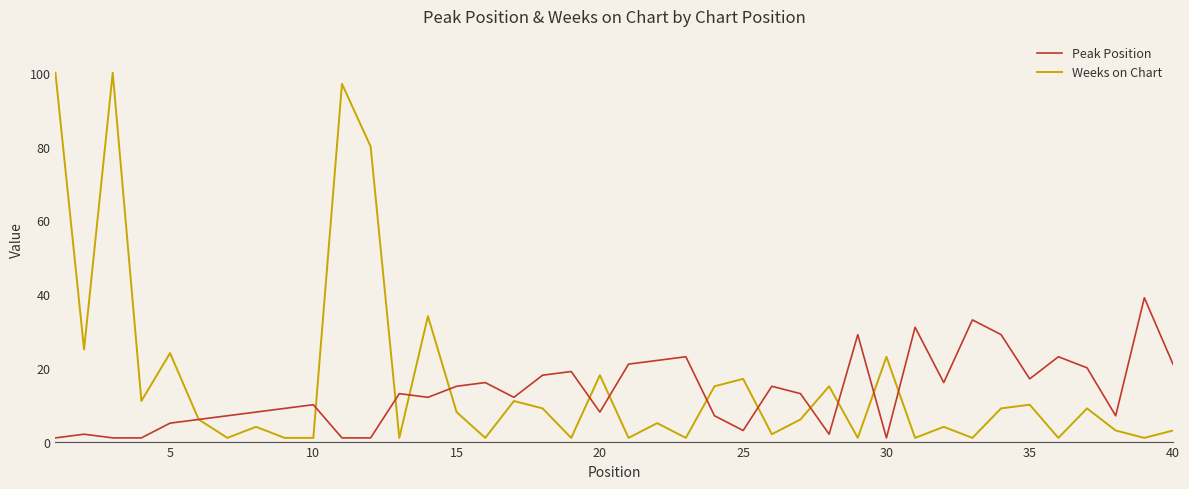

What is the difference between the maximum and minimum values in the Weeks on Chart series?

99